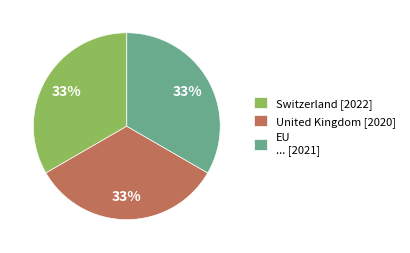

Is it true that United Kingdom is 19% of the pie?

False